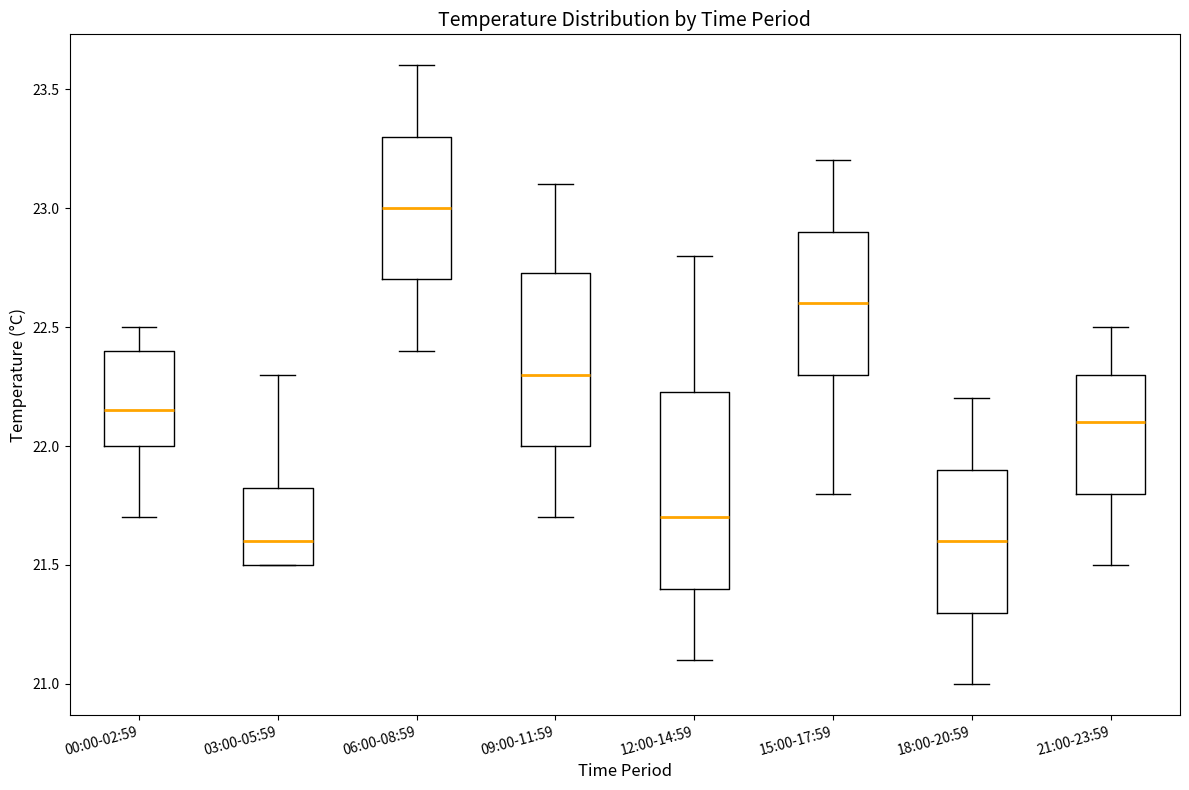

Reading left to right, read every box against the y-axis: the position of its median line, the range the box covers, and the ends of its whiskers. The values are not printed on the chart, so give them approximately, as read against the axis.

00:00-02:59: median 22.15, box 22.00 to 22.40, whiskers 21.70 to 22.50
03:00-05:59: median 21.60, box 21.50 to 21.85, whiskers 21.50 to 22.30
06:00-08:59: median 23.00, box 22.70 to 23.30, whiskers 22.40 to 23.60
09:00-11:59: median 22.30, box 22.00 to 22.75, whiskers 21.70 to 23.10
12:00-14:59: median 21.70, box 21.40 to 22.25, whiskers 21.10 to 22.80
15:00-17:59: median 22.60, box 22.30 to 22.90, whiskers 21.80 to 23.20
18:00-20:59: median 21.60, box 21.30 to 21.90, whiskers 21.00 to 22.20
21:00-23:59: median 22.10, box 21.80 to 22.30, whiskers 21.50 to 22.50